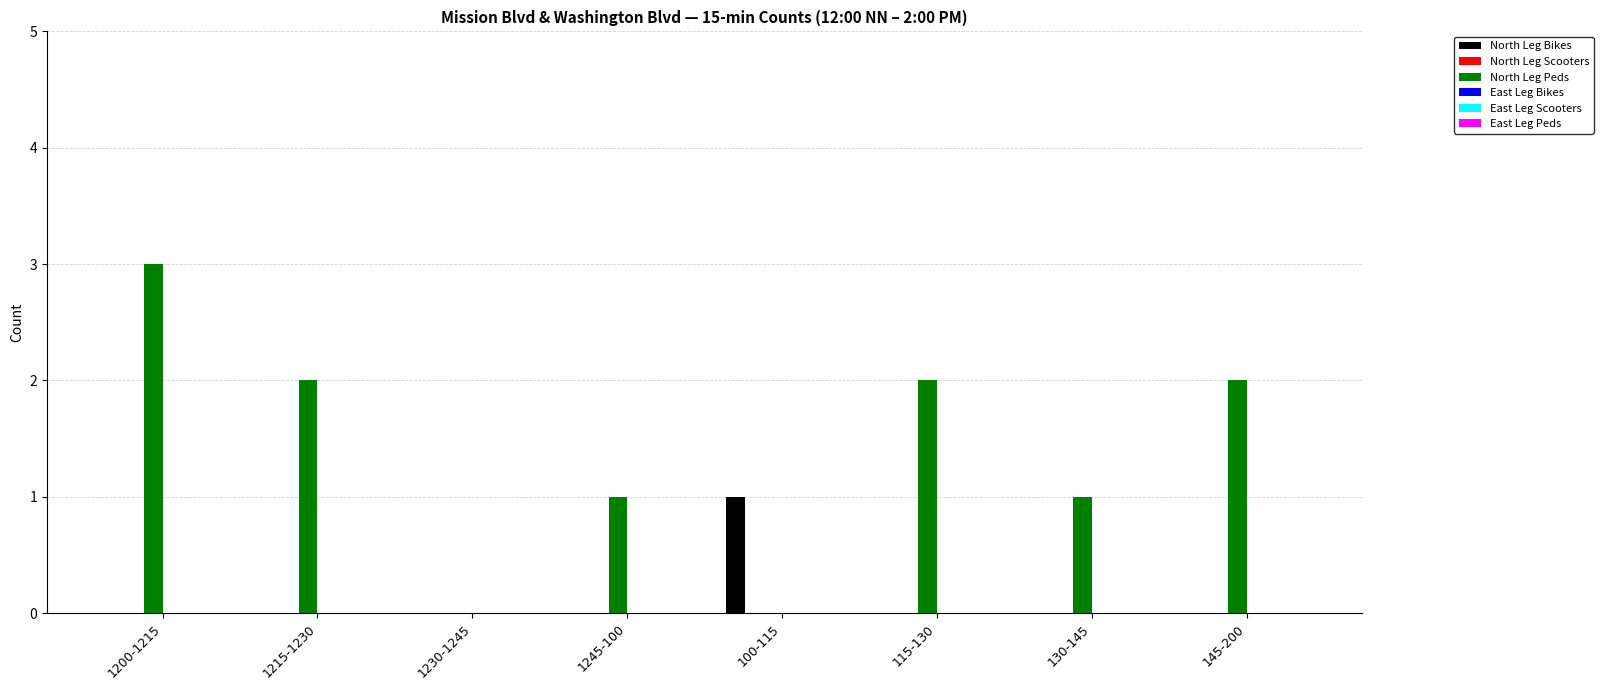

Are the bars horizontal?

No